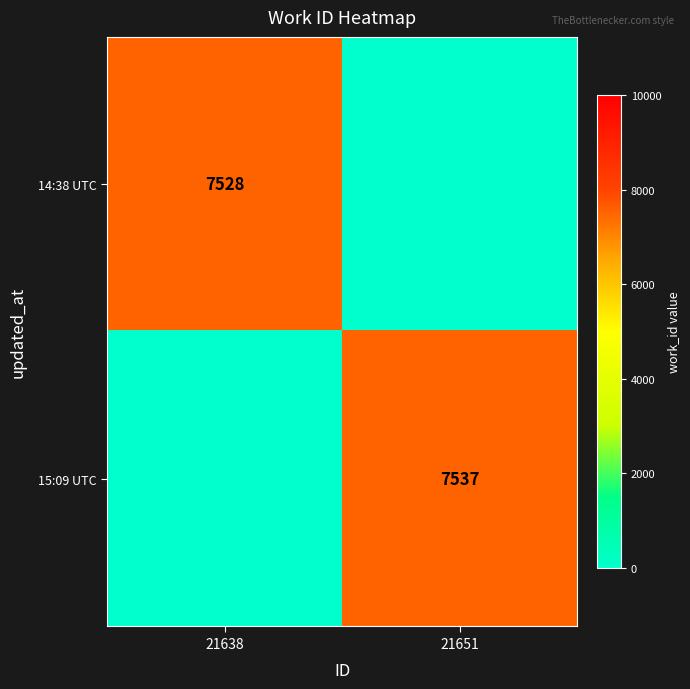

True or false: 15:09 UTC has a value of 7537 at 21651.

True